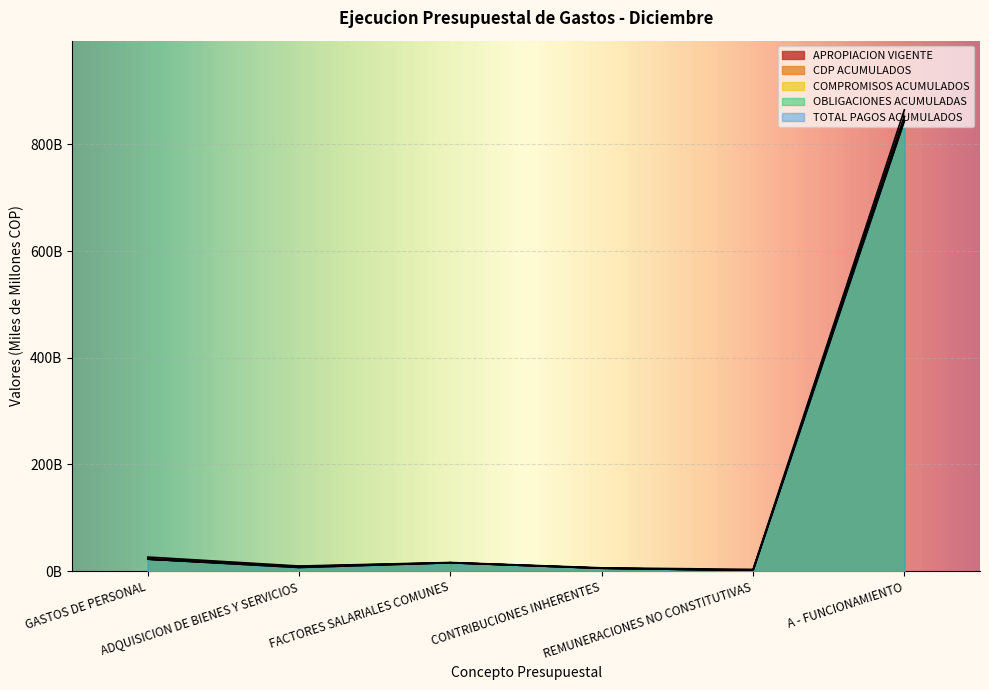

Rank the series at FACTORES SALARIALES COMUNES from highest to lowest value.

APROPIACION VIGENTE, CDP ACUMULADOS, COMPROMISOS ACUMULADOS, OBLIGACIONES ACUMULADAS, TOTAL PAGOS ACUMULADOS